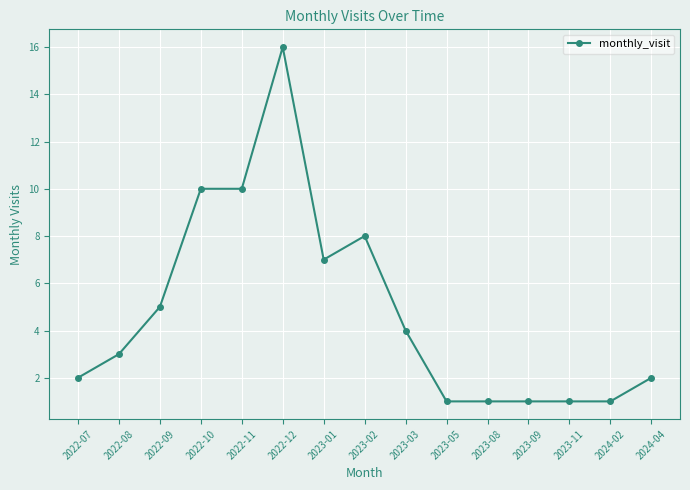

True or false: the data shows 2 at 2023-11.

False